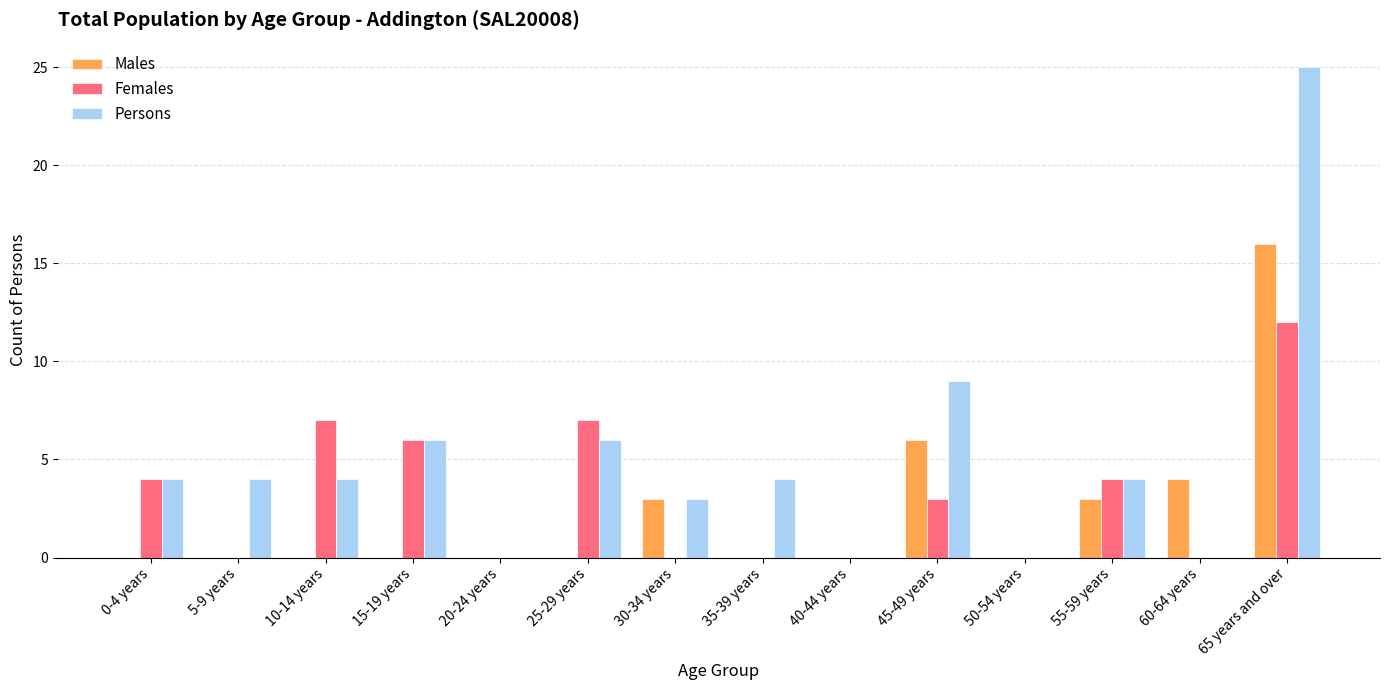

Which series changed the most between 25-29 years and 60-64 years?

Females